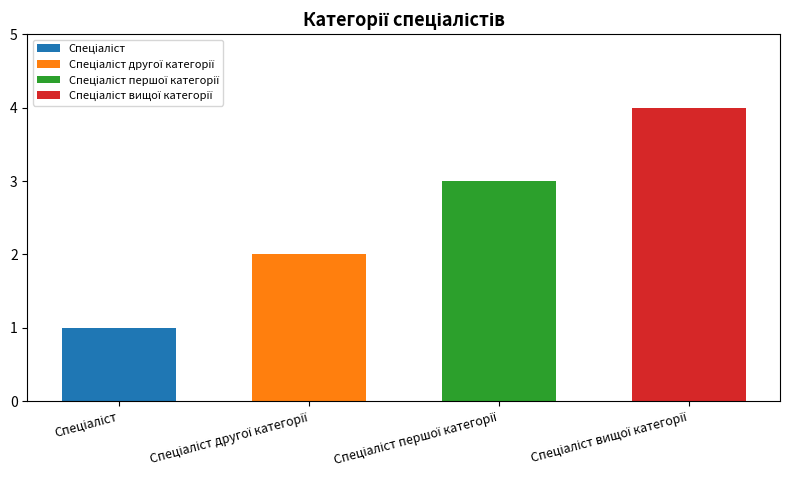

Reading right to left, list all the values displayed in this chart.

Спеціаліст вищої категорії=4	Спеціаліст першої категорії=3	Спеціаліст другої категорії=2	Спеціаліст=1